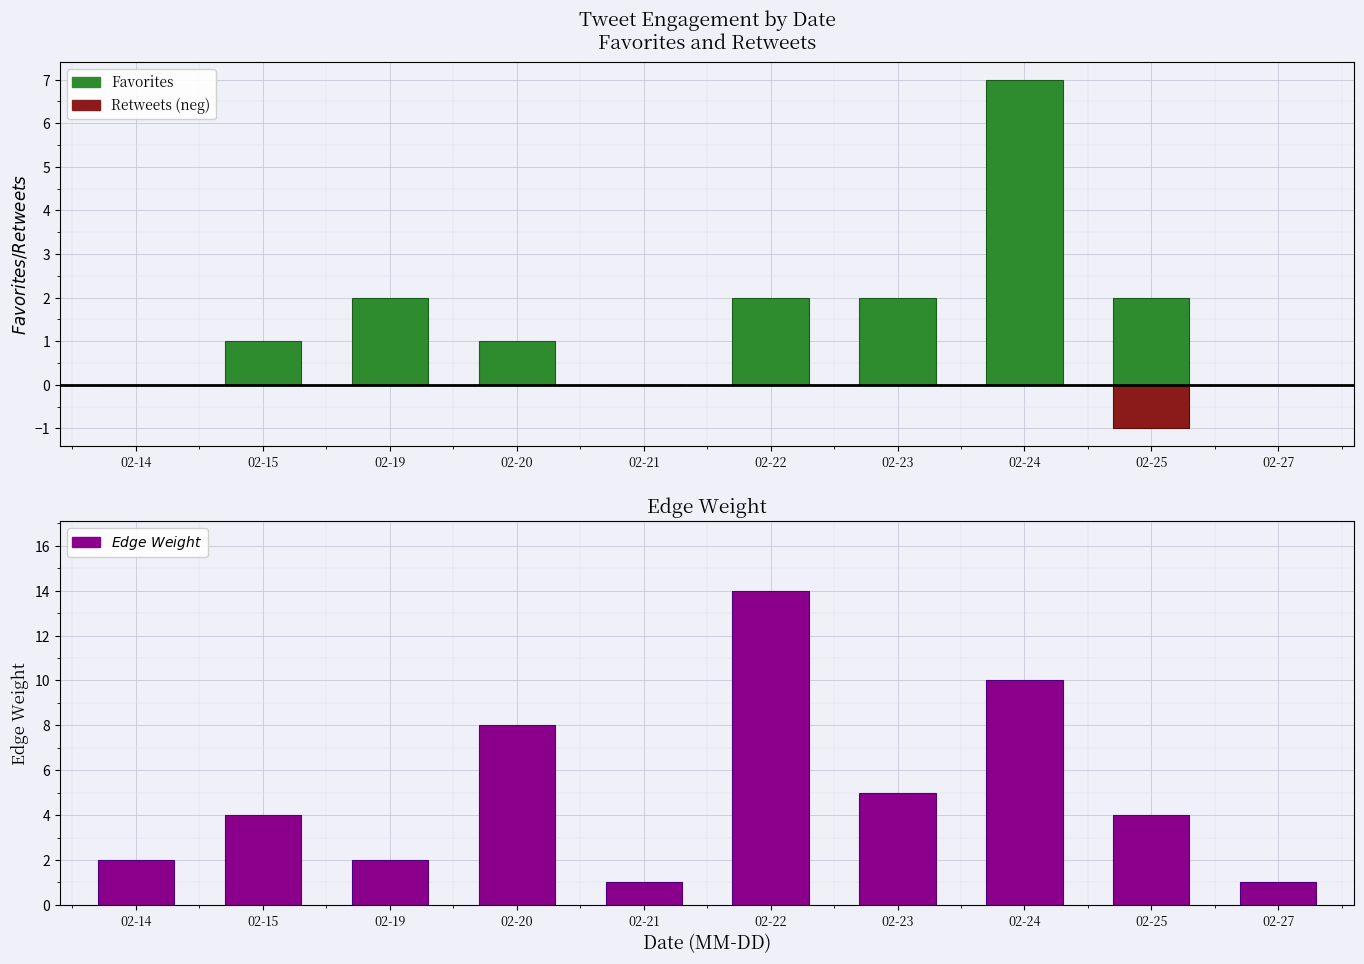

Rank the series by their maximum value, from lowest to highest.

Retweet Count (neg), Favorite Count, Edge Weight